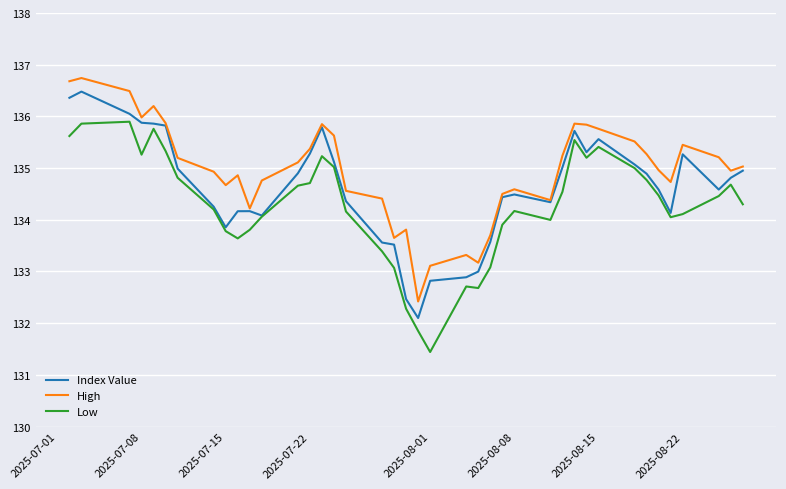

At which label does Index Value first exceed 134?

2025-07-01